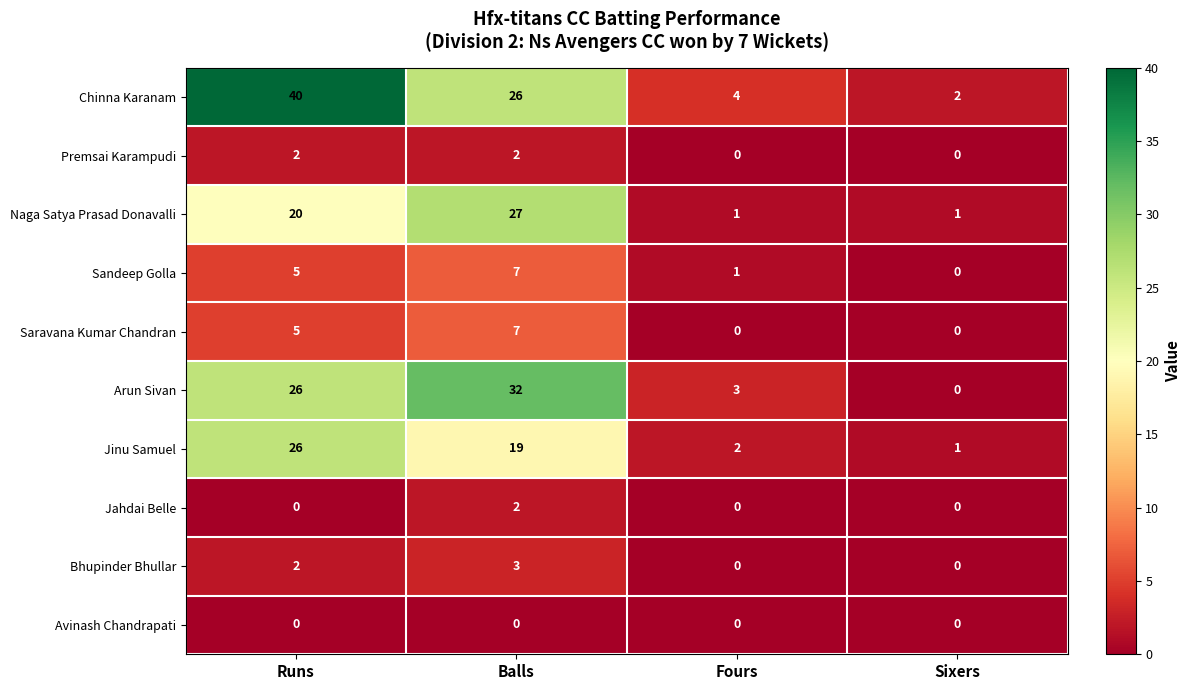

Which category has the highest value in the Naga Satya Prasad Donavalli series?

Balls